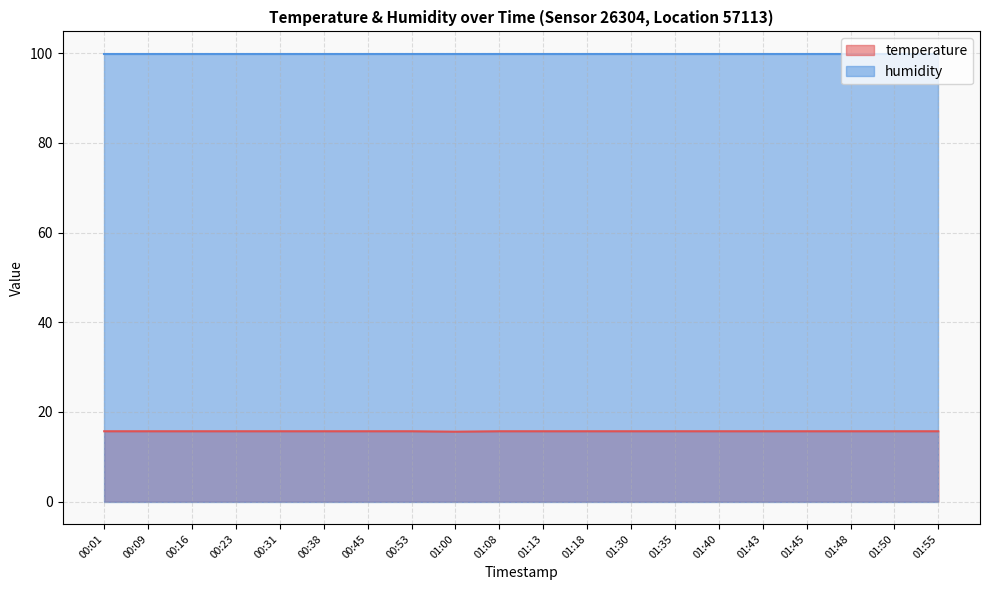

What value does the data have at 01:13?

15.7